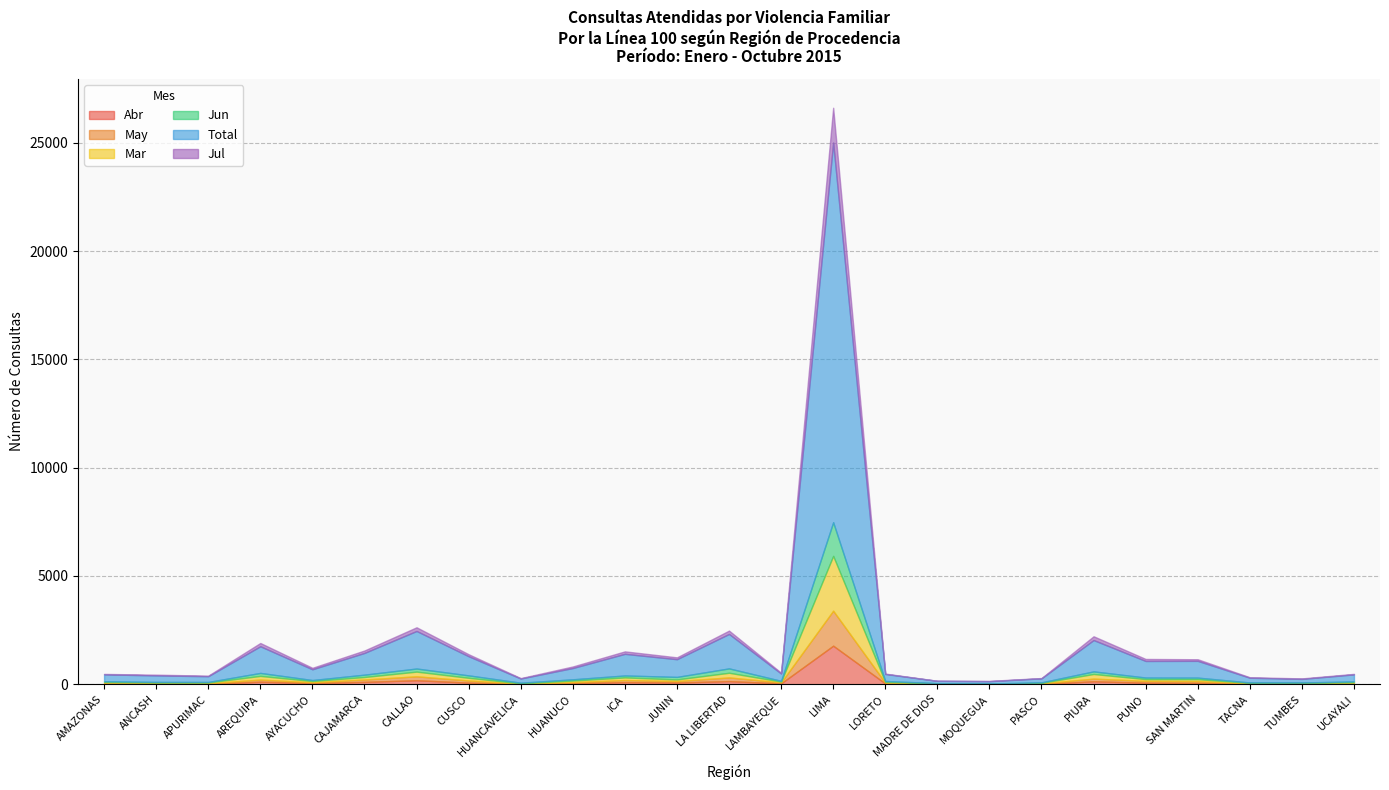

What is the label of the 23rd point from the left?

TACNA